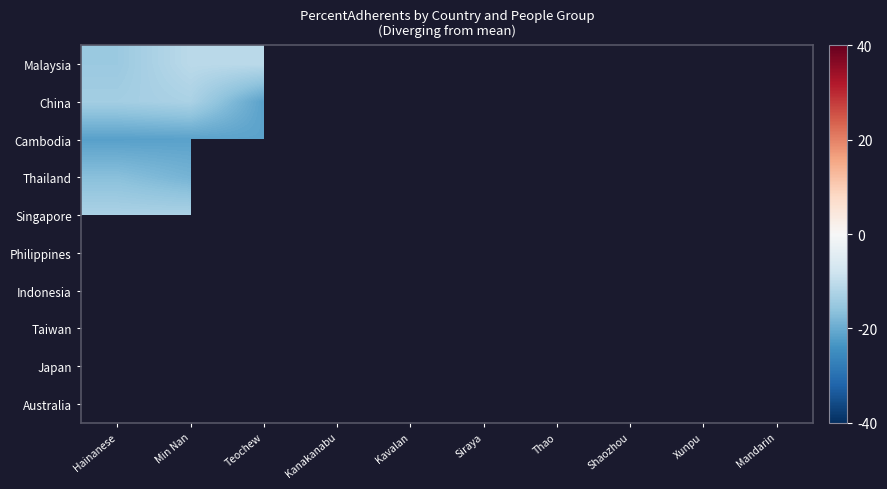

List the series in order of their peak value, lowest first.

Cambodia, Thailand, China, Singapore, Malaysia, Philippines, Indonesia, Taiwan, Japan, Australia